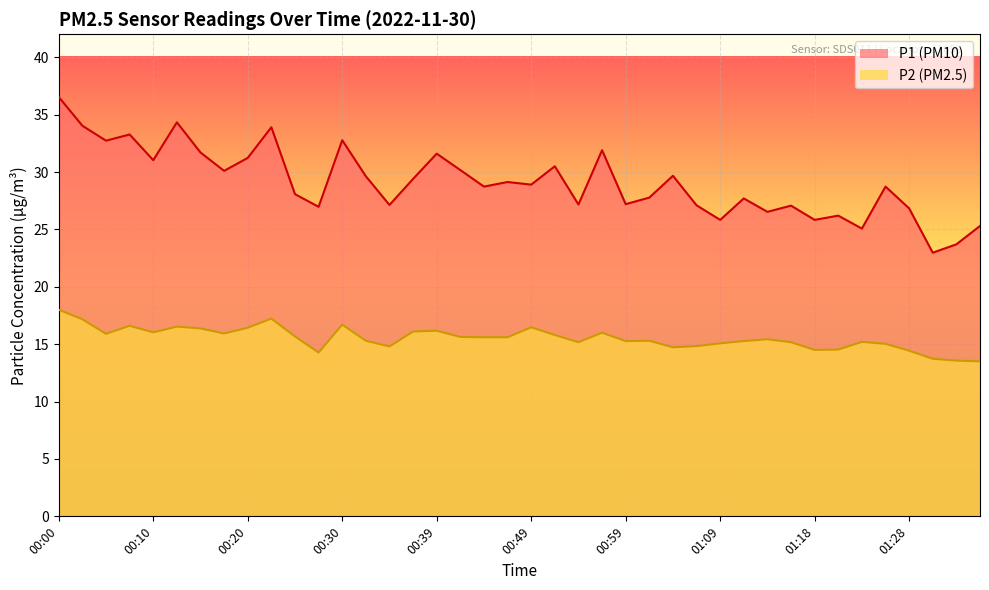

At how many categories does at least one series exceed 18?

40